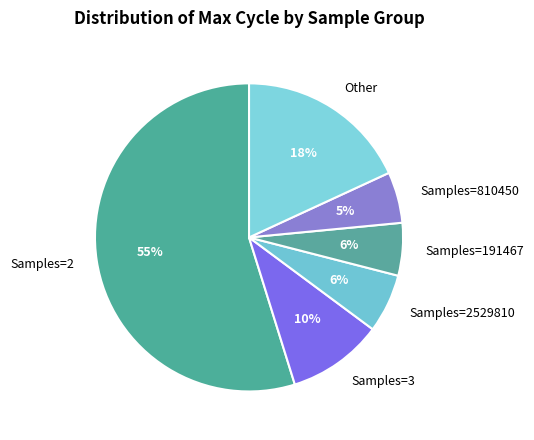

Between Samples=810450 and Samples=2529810, which is larger?

Samples=2529810